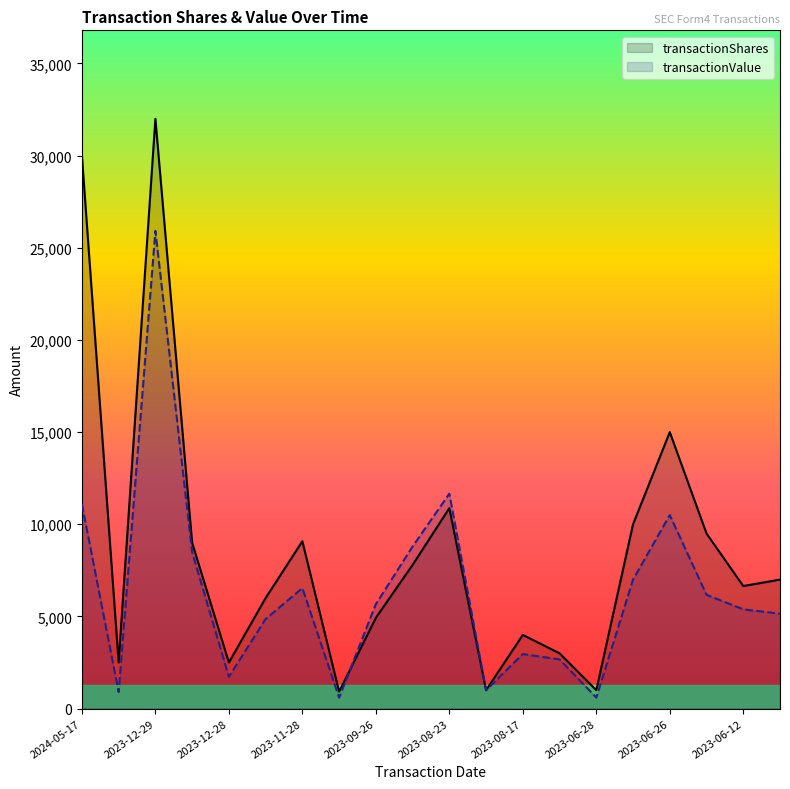

True or false: transactionShares and transactionValue cross at least once.

True